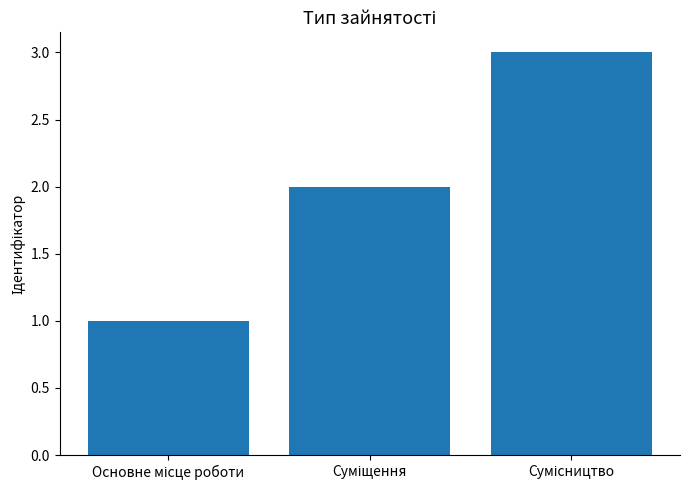

Reading left to right, list all the values displayed in this chart.

1	2	3